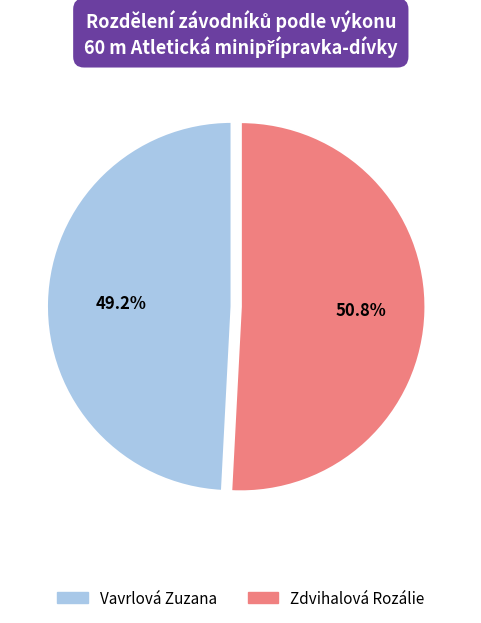

Which slice is the smallest?

Vavrlová Zuzana